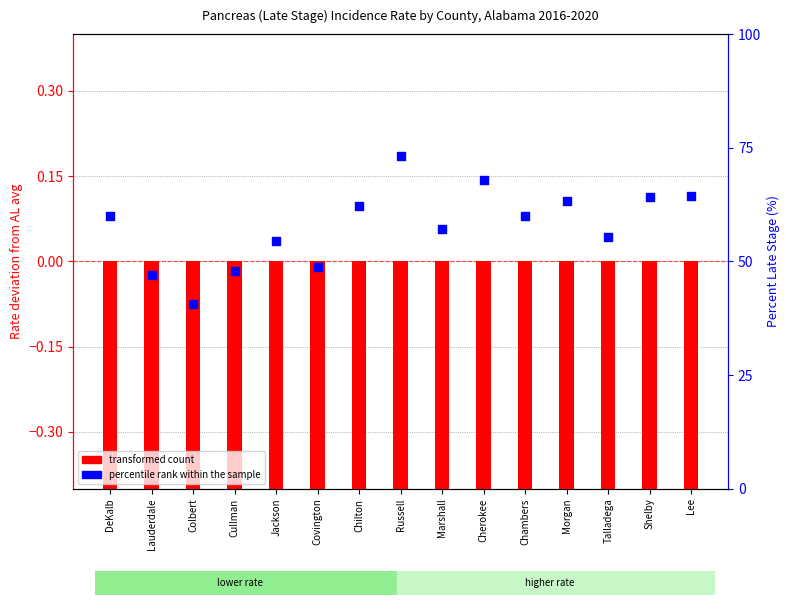

What are all the series names shown in the legend?

transformed count, percentile rank within the sample